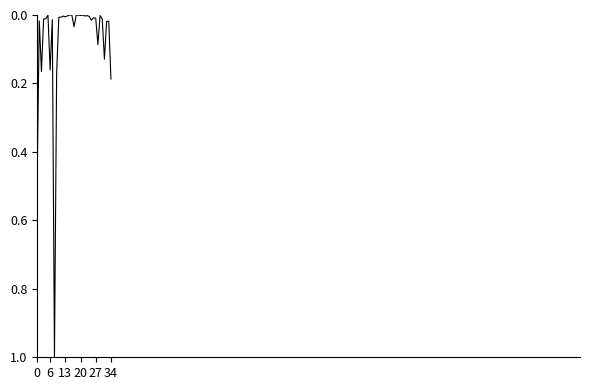

What is the maximum value shown in the chart?

1.0